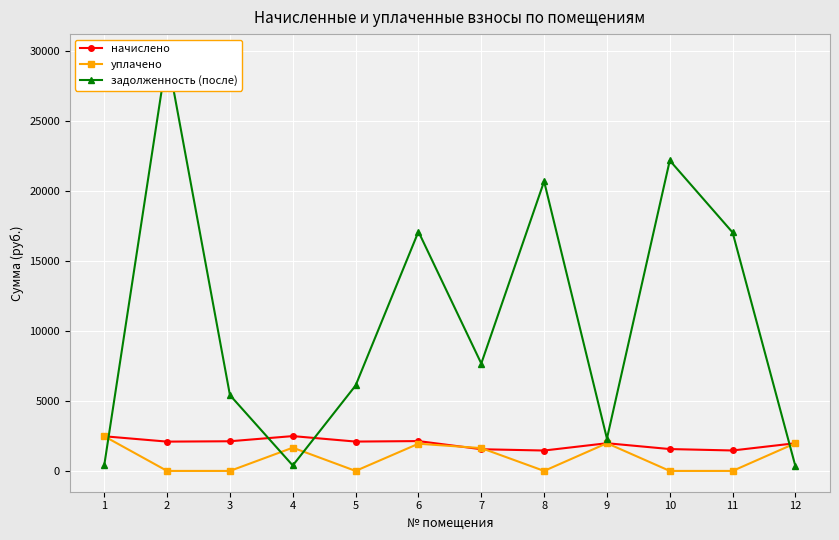

Is the value of начислено at 11 greater than the value of уплачено at 11?

Yes